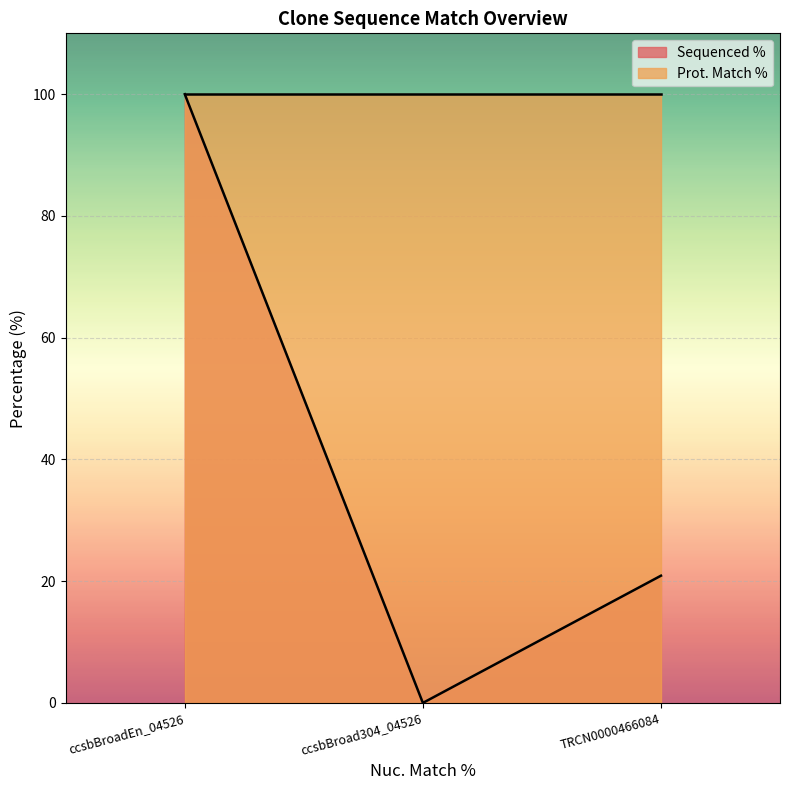

What is the difference between the second highest and minimum values?

20.9